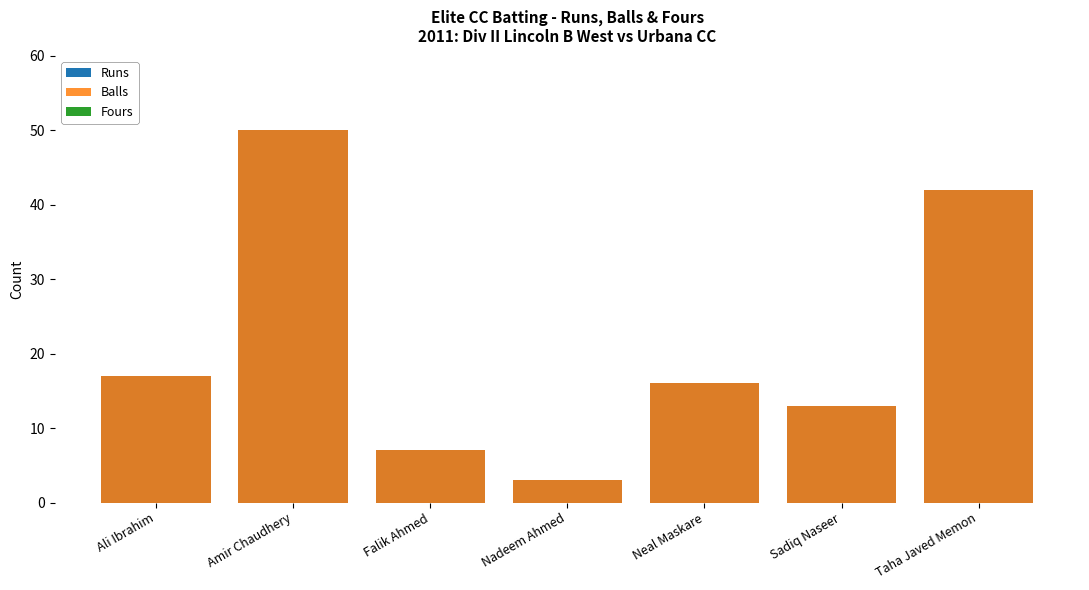

Between Ali Ibrahim and Taha Javed Memon, which is larger?

Taha Javed Memon